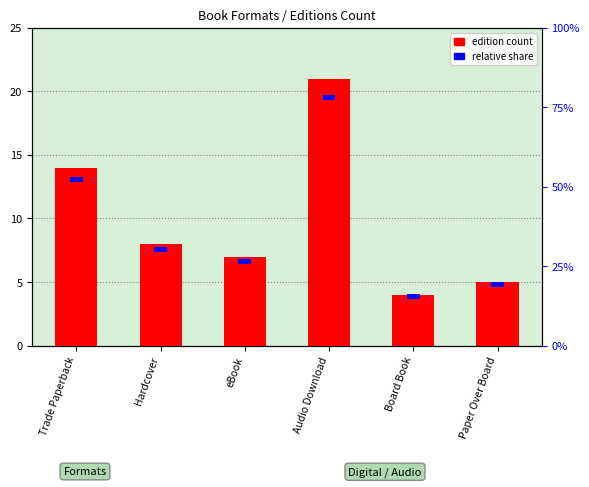

The relative share series shows 0.6 at Trade Paperback. True or false?

False